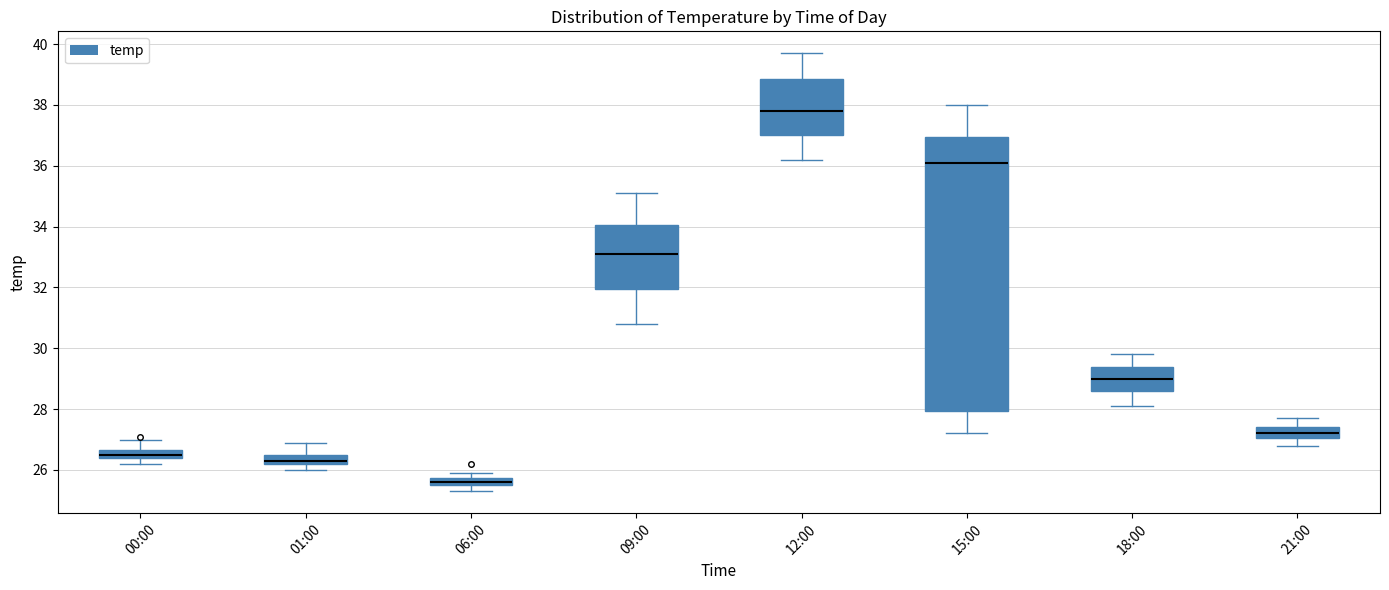

Where is the upper edge of the box for 18:00 on the y-axis? The values are not printed on the chart, so give them approximately, as read against the axis.

29.4